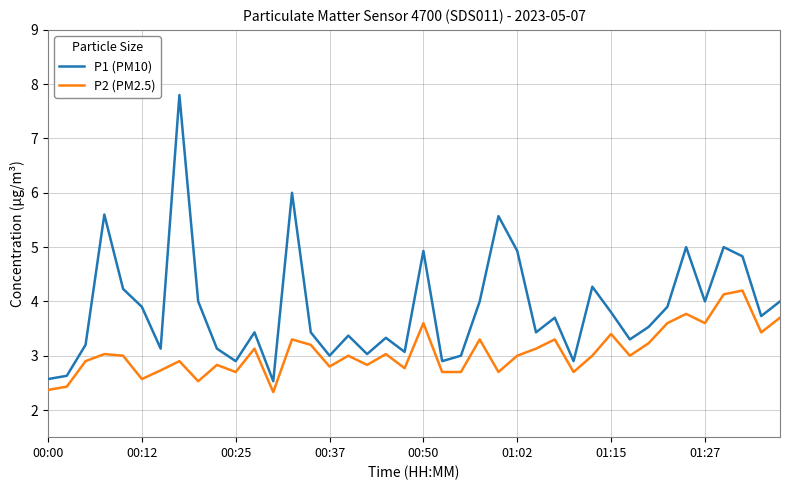

Rank the series by their maximum value, from lowest to highest.

P2 (PM2.5), P1 (PM10)